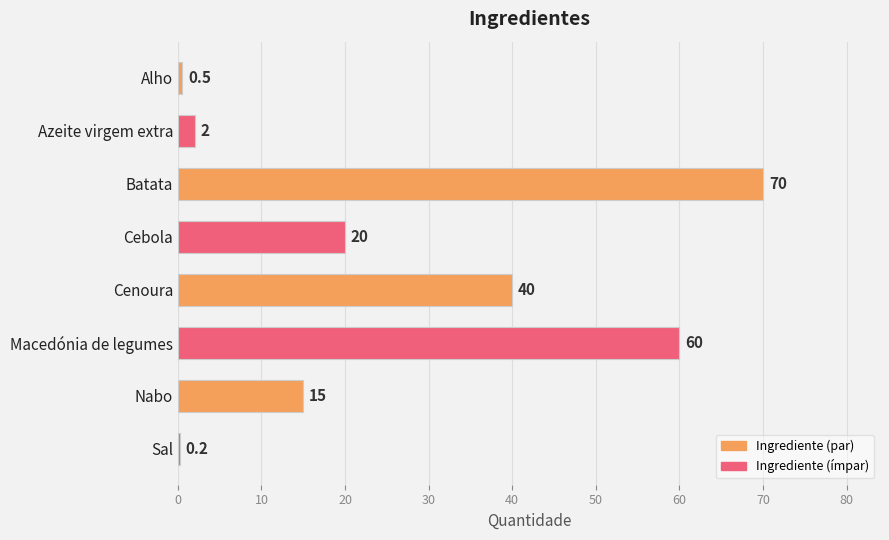

Which label corresponds to the largest value in the chart?

Batata